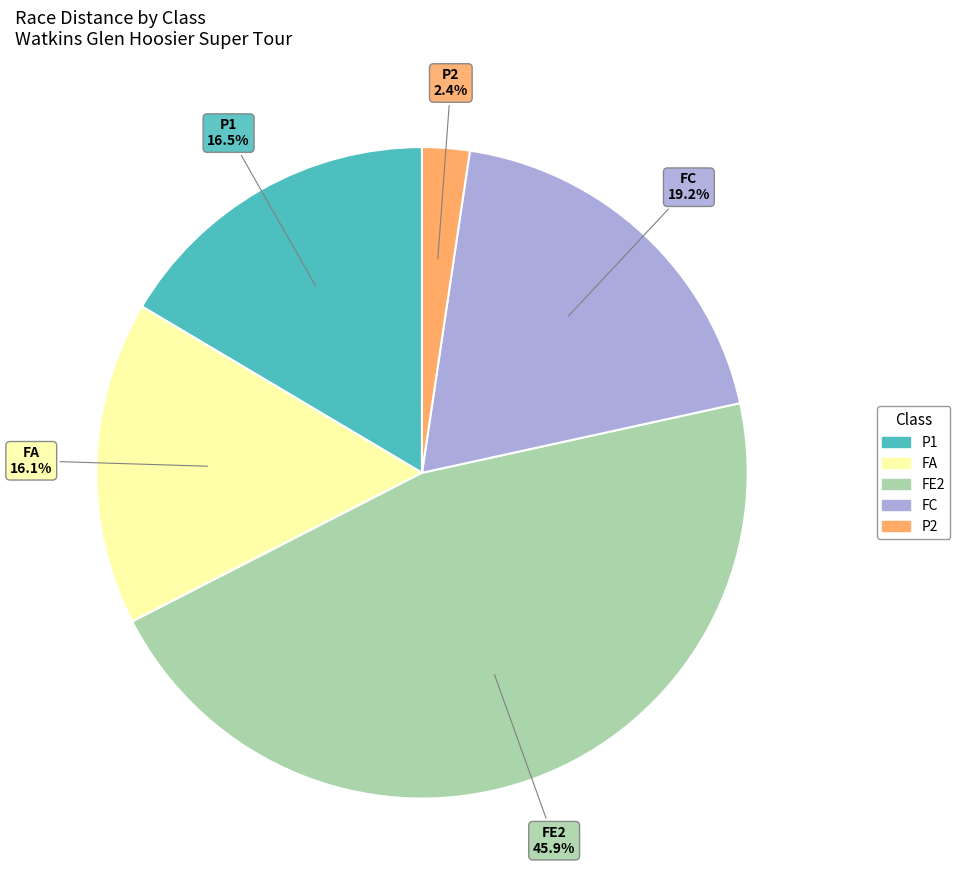

Is there any slice that represents more than half of the pie?

No